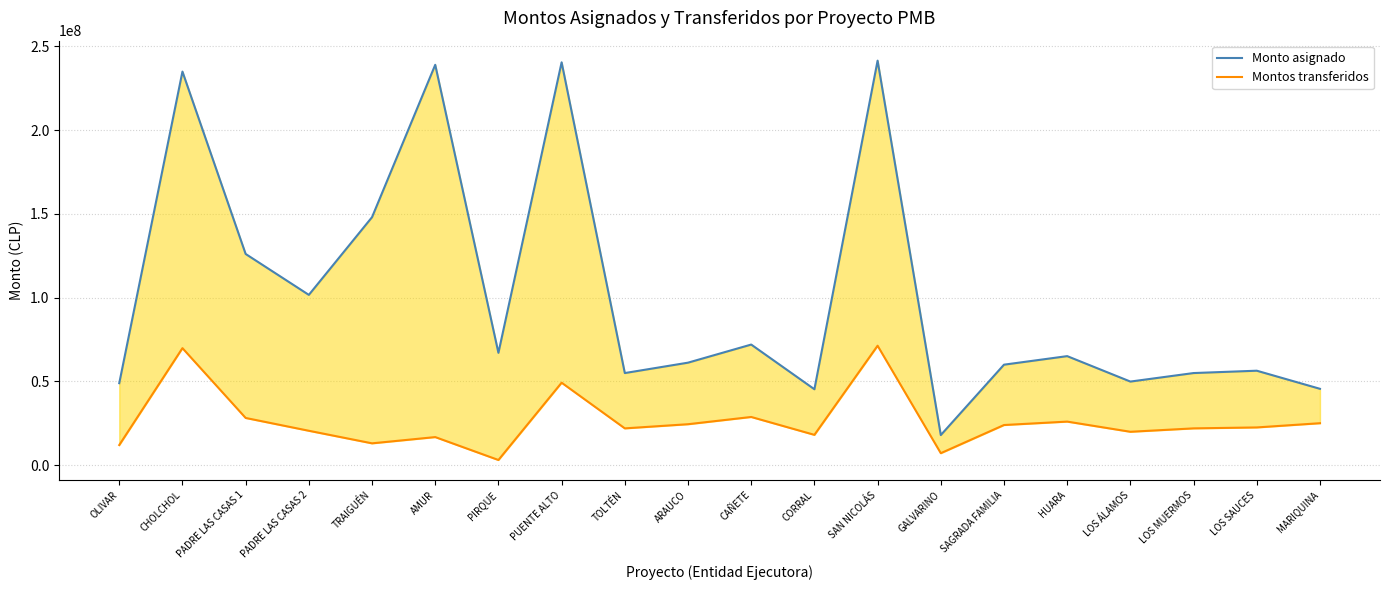

What is the total value across all series at LOS ÁLAMOS?

69888000